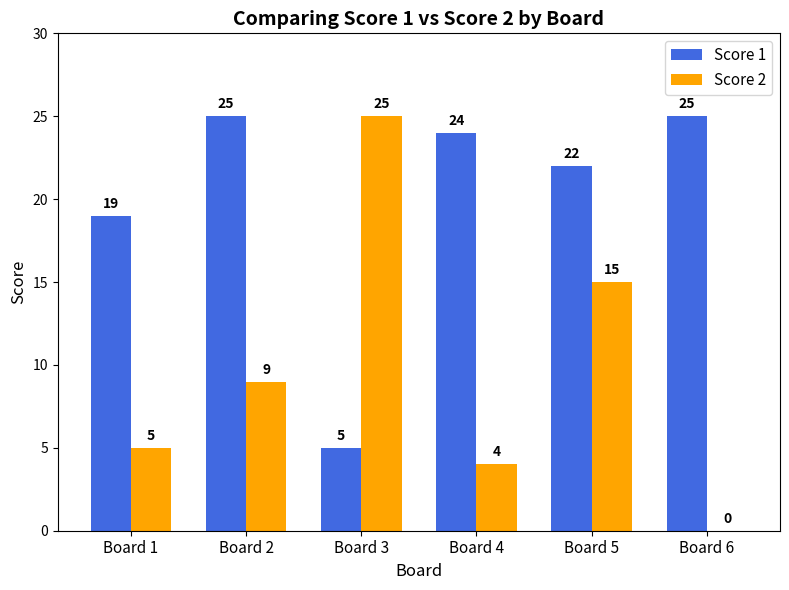

What is the sum of all Score 1 values?

120